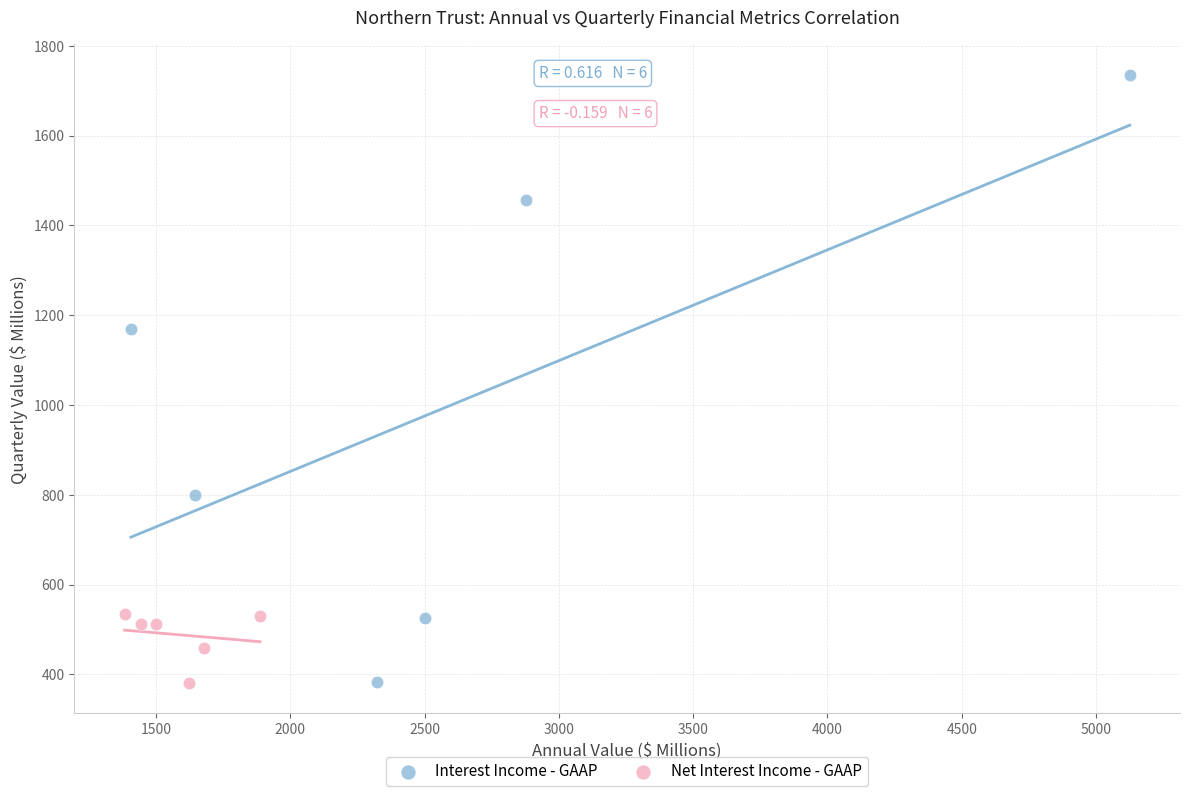

What are all the series names shown in the legend?

Interest Income - GAAP, Net Interest Income - GAAP